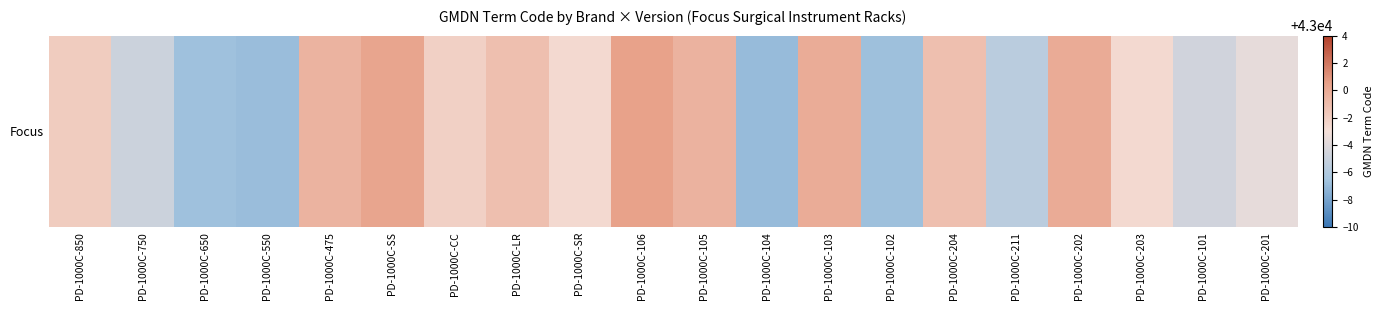

At which label does the data first exceed 42997?

PD-1000C-850